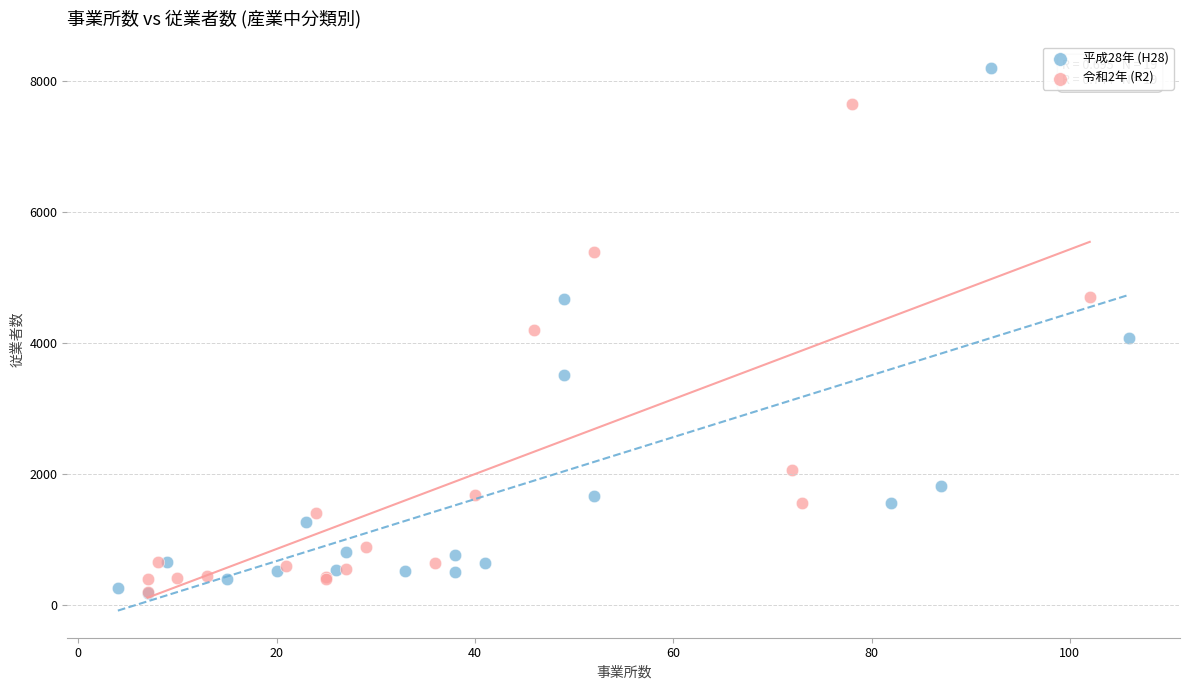

Which series has the widest spread of Y values?

平成28年 (H28)